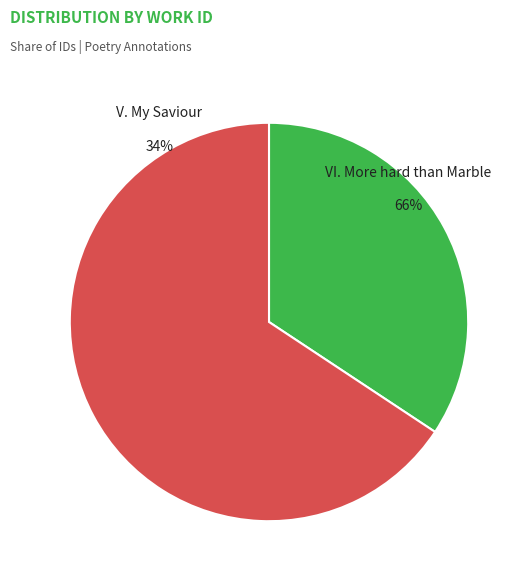

To the nearest percent, what is the difference between the largest and smallest slice percentages?

31%